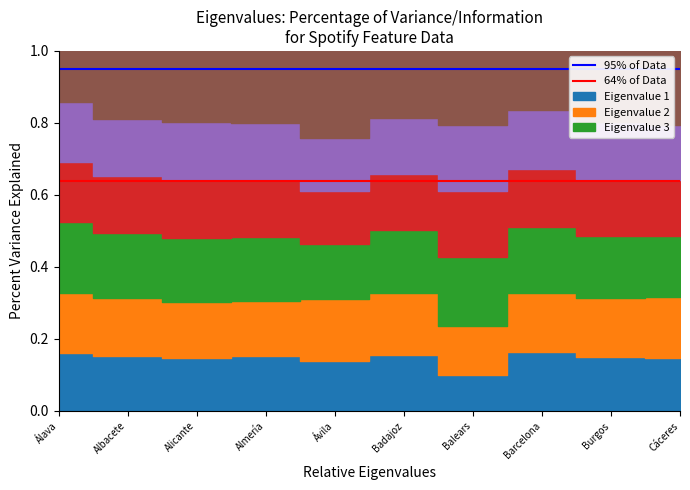

How many lines are shown in the chart?

2